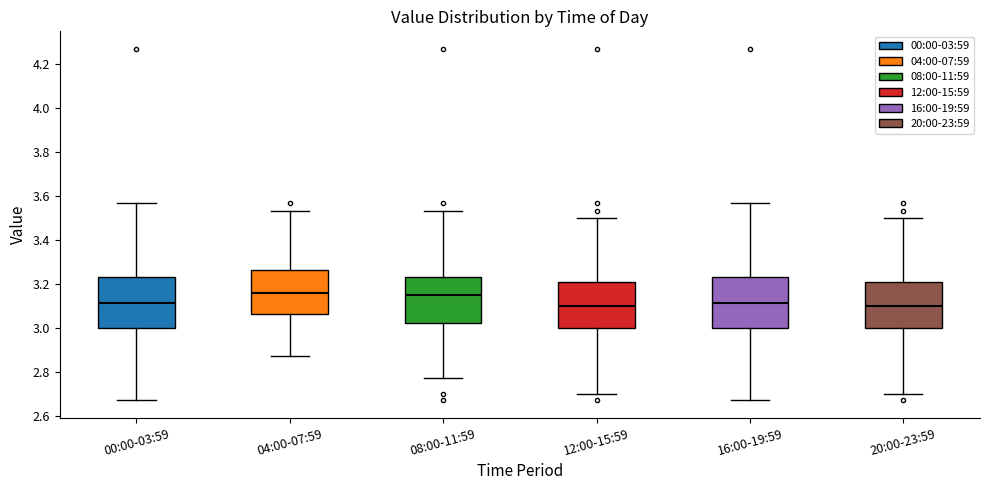

Where does the upper whisker of the box for 00:00-03:59 end on the y-axis? The values are not printed on the chart, so give them approximately, as read against the axis.

3.58